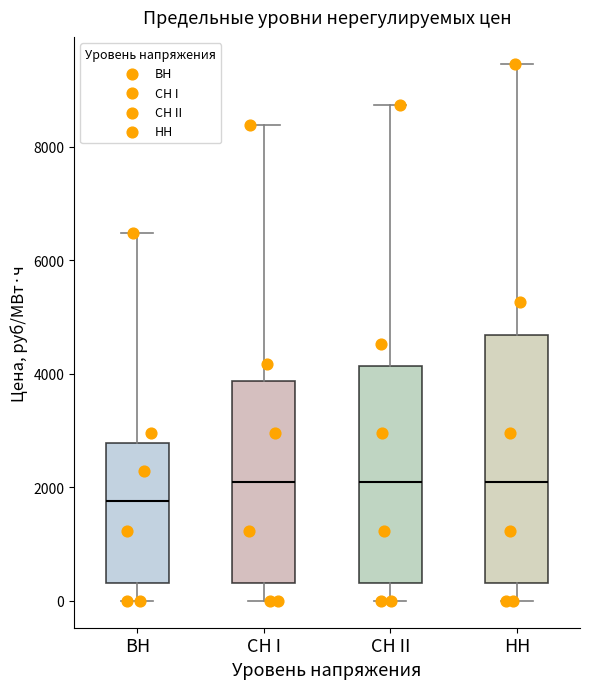

Where does the lower whisker of the box for CH I end on the y-axis? The values are not printed on the chart, so give them approximately, as read against the axis.

0